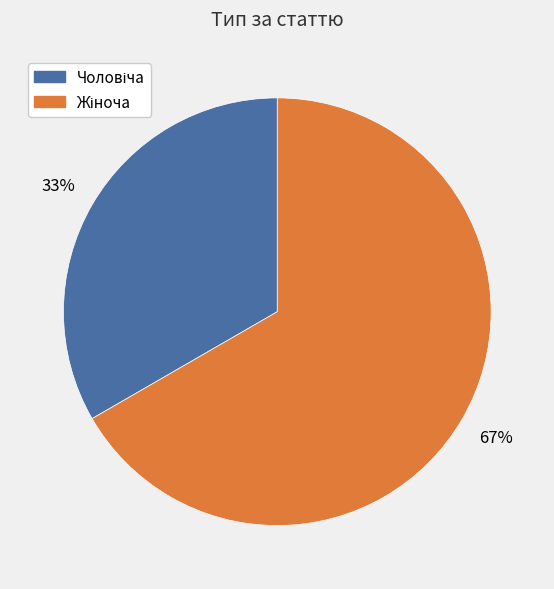

Is there any slice that represents more than half of the pie?

Yes